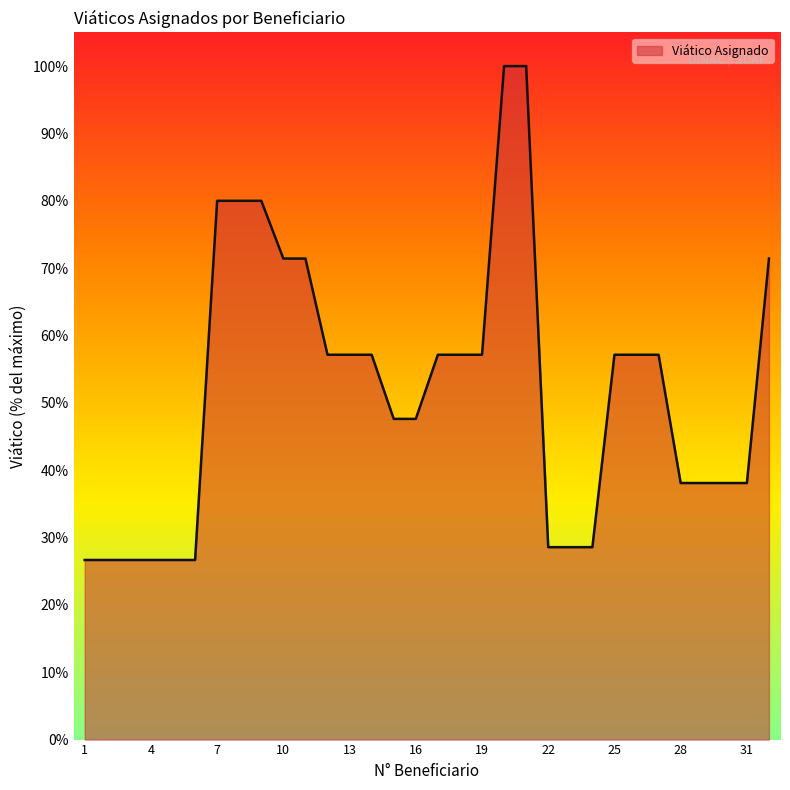

What is the difference between the maximum and minimum values?

73.3